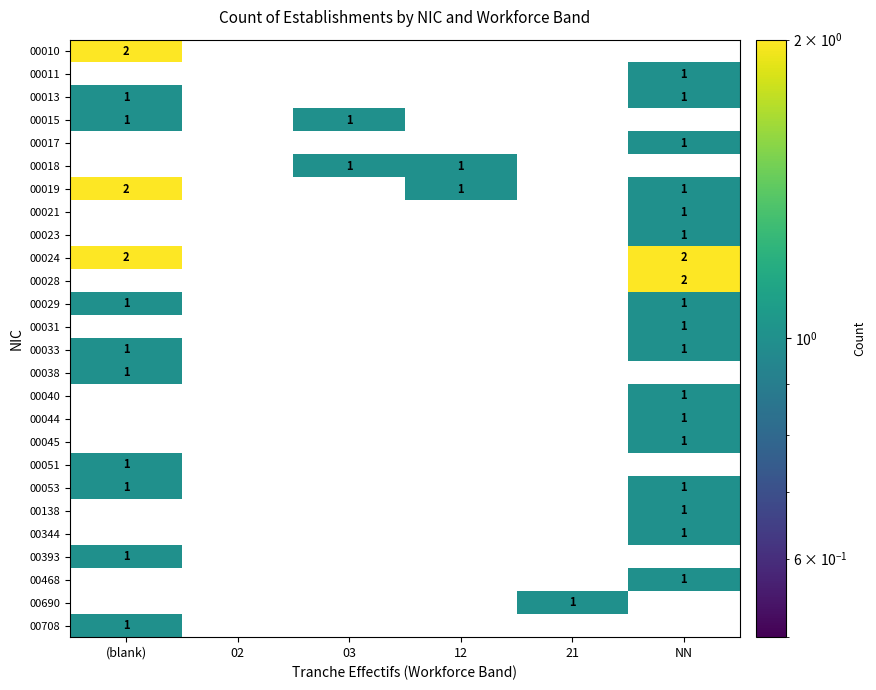

What is the total value across all series at (blank)?

15